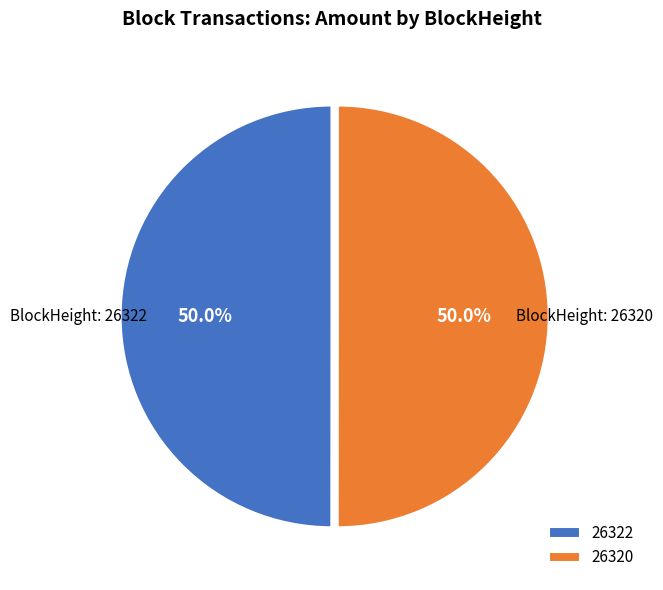

True or false: 26320 accounts for 99% of the total.

False